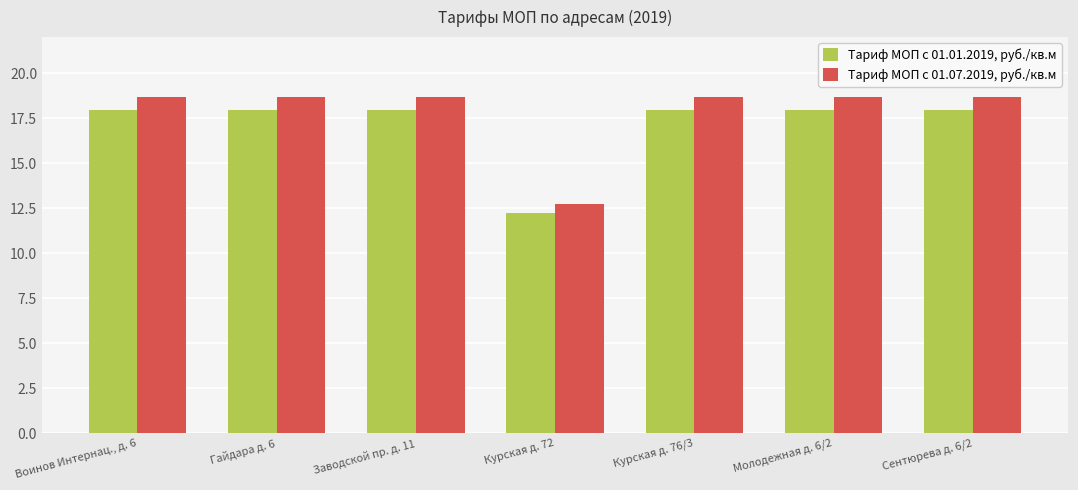

True or false: Тариф МОП с 01.07.2019, руб./кв.м has a value of 28.5 at Воинов Интернац., д. 6.

False